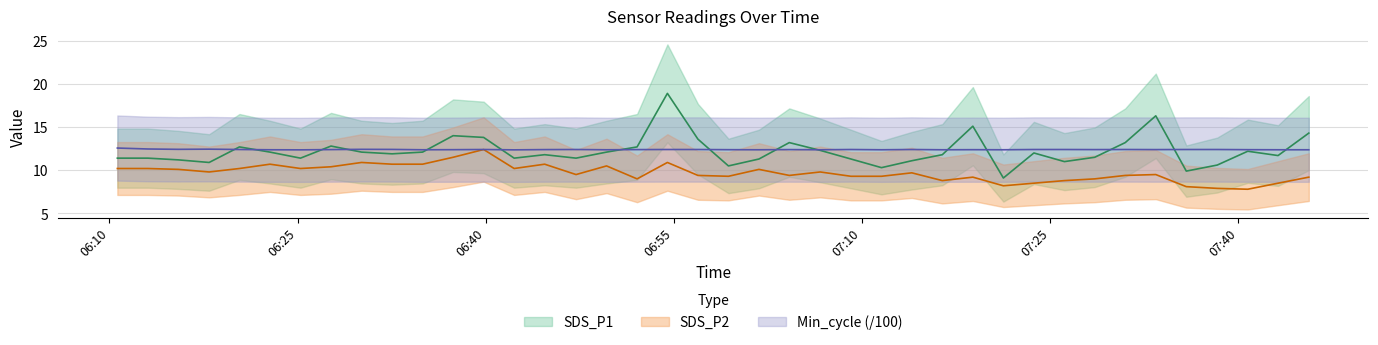

Reading right to left, list all the values displayed in this chart.

SDS_P1: 14.3	11.7	12.2	10.6	9.9	16.3	13.2	11.5	11.0	12.0	9.1	15.1	11.8	11.1	10.3	11.3	12.3	13.2	11.3	10.5	13.6	18.9	12.7	12.1	11.4	11.8	11.4	13.8	14.0	12.1	11.9	12.1	12.8	11.4	12.1	12.7	10.9	11.2	11.4	11.4
SDS_P2: 9.2	8.5	7.8	7.9	8.1	9.5	9.4	9.0	8.8	8.5	8.2	9.2	8.8	9.7	9.3	9.3	9.8	9.4	10.1	9.3	9.4	10.9	9.0	10.5	9.5	10.7	10.2	12.4	11.5	10.7	10.7	10.9	10.4	10.2	10.7	10.2	9.8	10.1	10.2	10.2
Min_cycle: 12.4	12.4	12.4	12.4	12.4	12.4	12.4	12.4	12.4	12.4	12.4	12.4	12.4	12.4	12.4	12.4	12.4	12.4	12.4	12.4	12.4	12.4	12.4	12.4	12.4	12.4	12.4	12.4	12.4	12.4	12.4	12.4	12.4	12.4	12.4	12.4	12.4	12.4	12.5	12.6